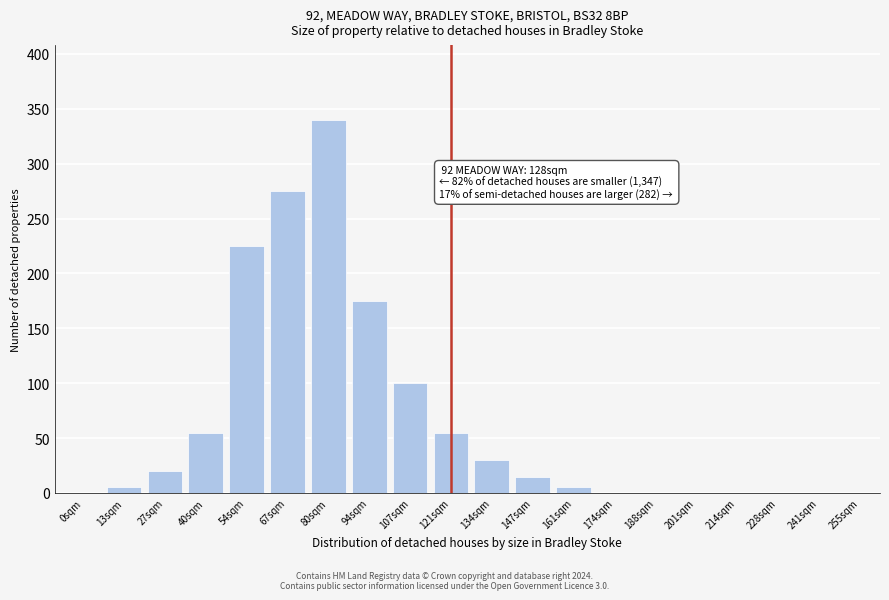

Reading left to right, transcribe all the data shown in this chart.

0sqm=0	13sqm=5	27sqm=20	40sqm=55	54sqm=225	67sqm=275	80sqm=340	94sqm=175	107sqm=100	121sqm=55	134sqm=30	147sqm=15	161sqm=5	174sqm=0	188sqm=0	201sqm=0	214sqm=0	228sqm=0	241sqm=0	255sqm=0